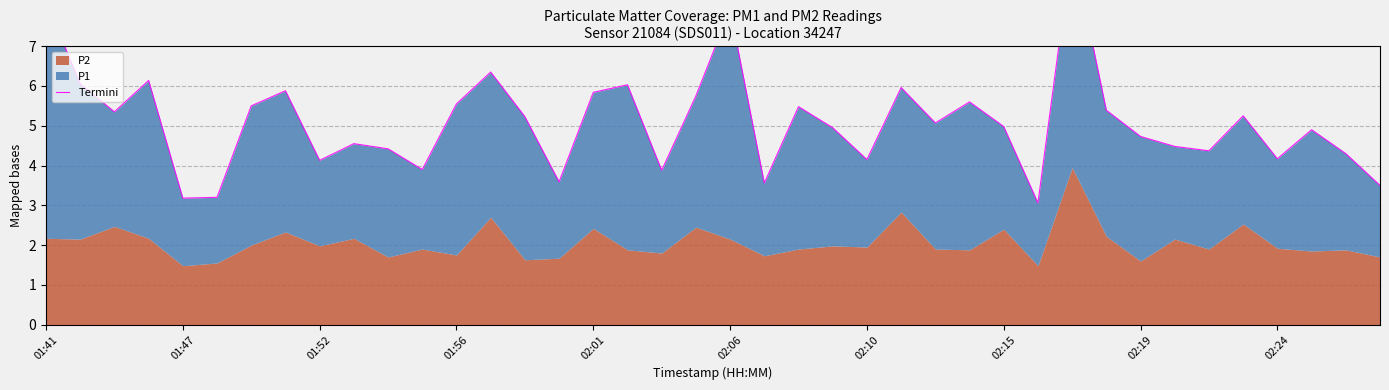

What is the sum of the values at 13 and 24?

10.5